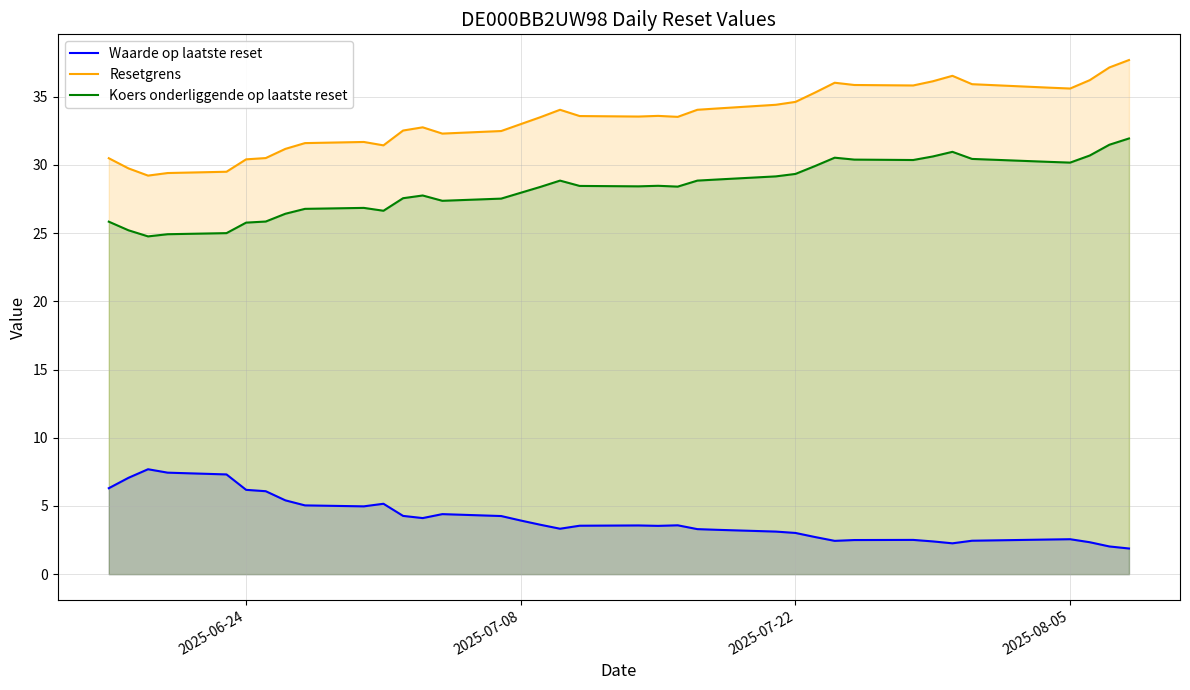

Which series has the largest total across all categories?

Resetgrens